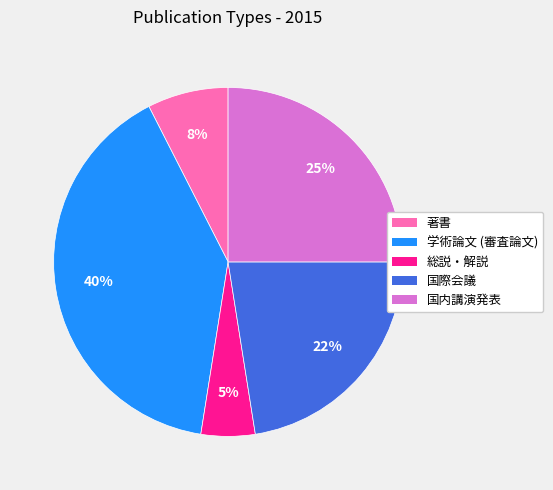

Which category has the biggest portion of the pie?

学術論文 (審査論文)